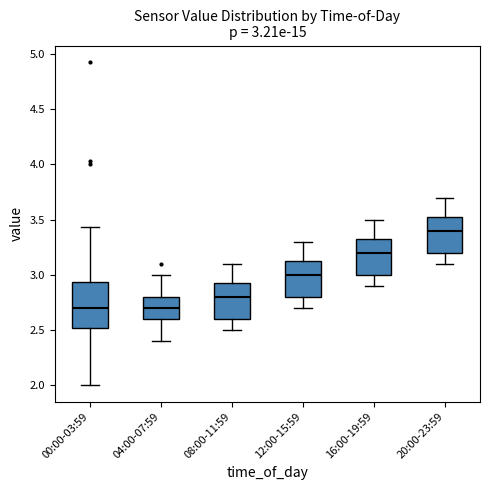

Which box has the highest median line?

20:00-23:59